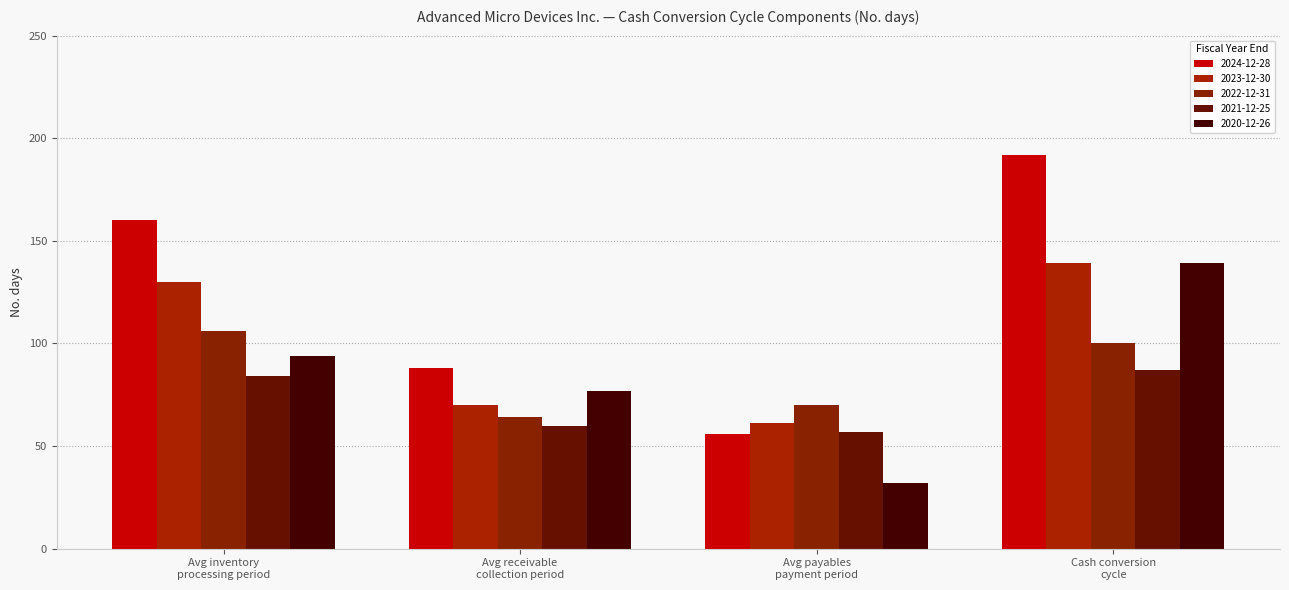

Is it true that 2022-12-31 equals 165 at Avg inventory
processing period?

False